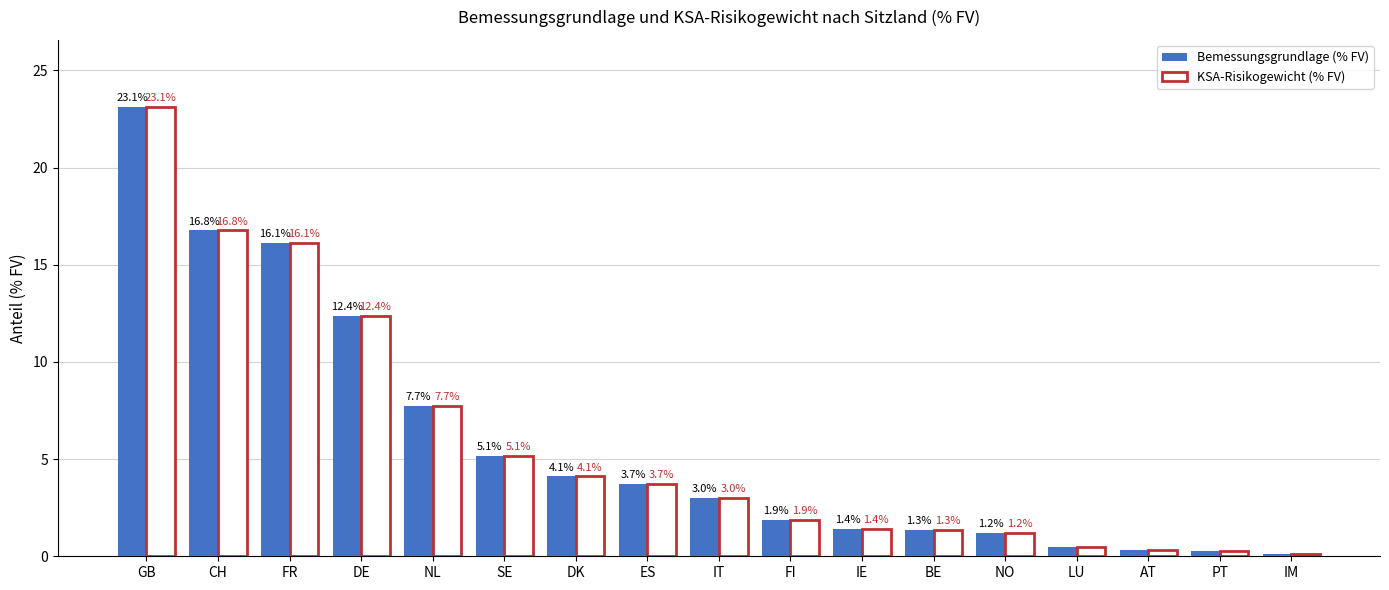

What is the average value of the KSA-Risikogewicht (% FV) series?

5.8